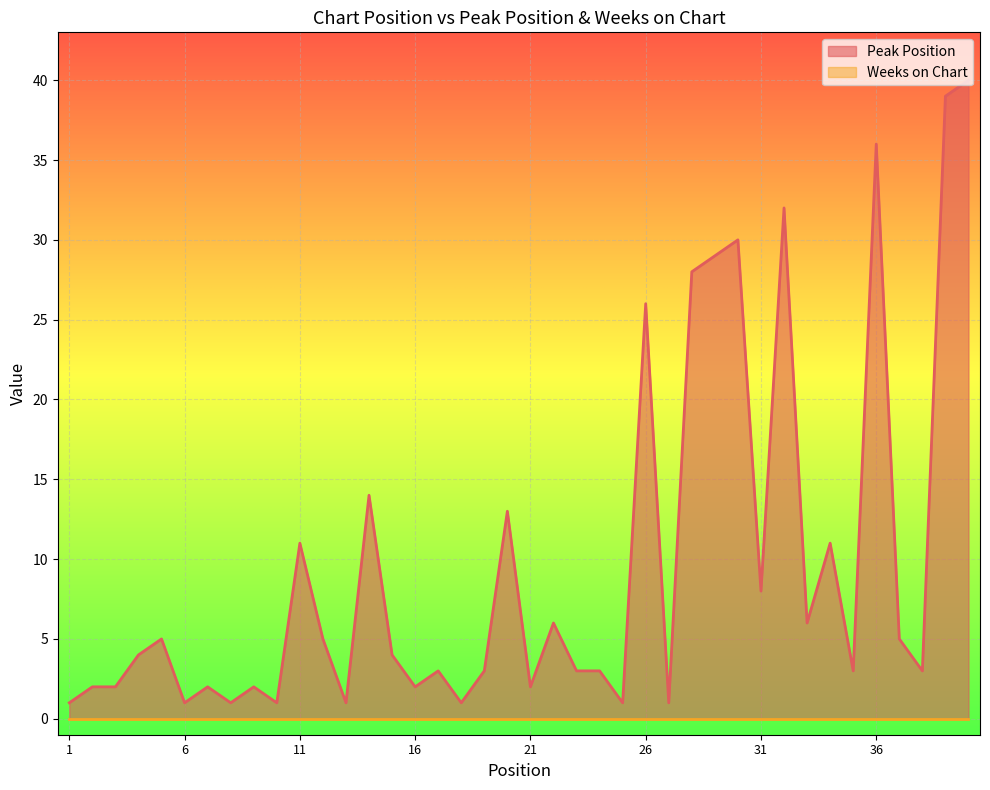

True or false: the data shows 6 at 15.

False